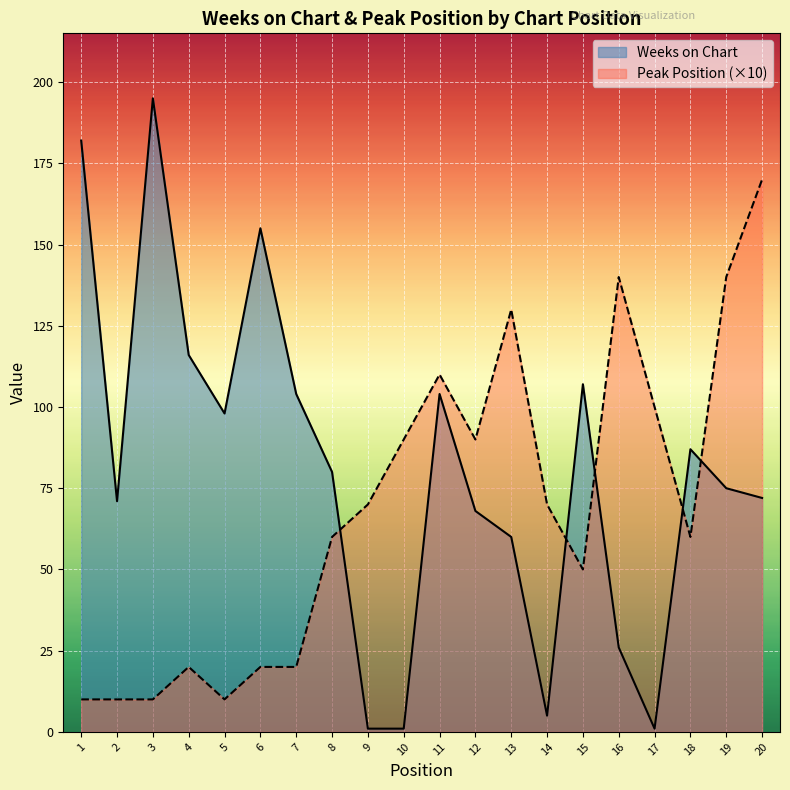

List the series in order of their overall mean, lowest first.

Peak Position (×10), Weeks on Chart